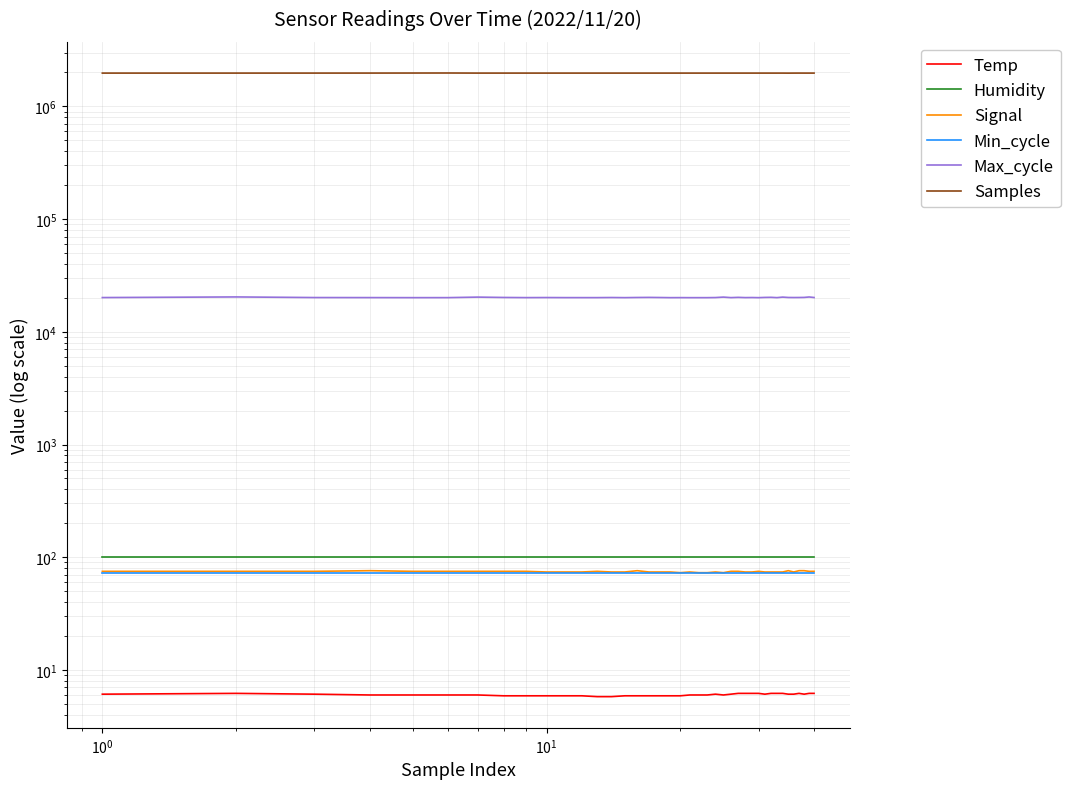

How many interior local peaks does the Samples series have?

12